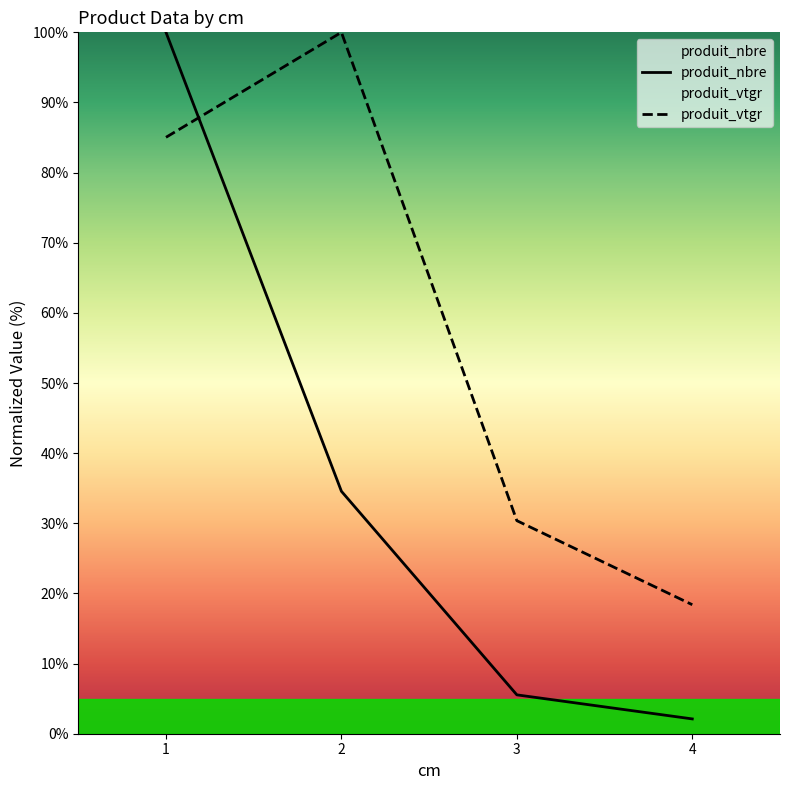

How many distinct data groups are displayed?

2